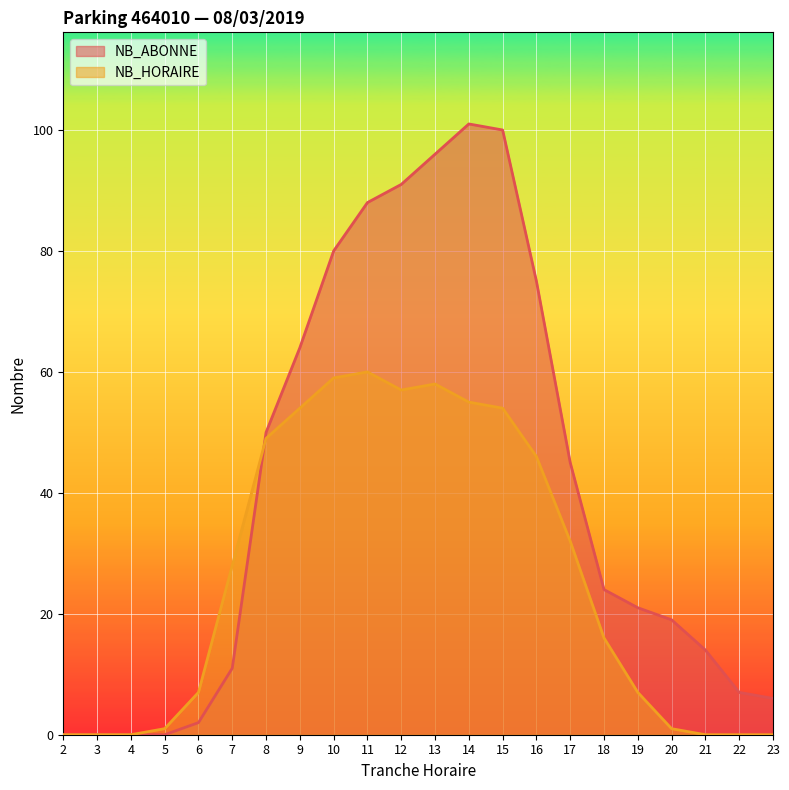

Which has a higher value, 15 or 2?

15